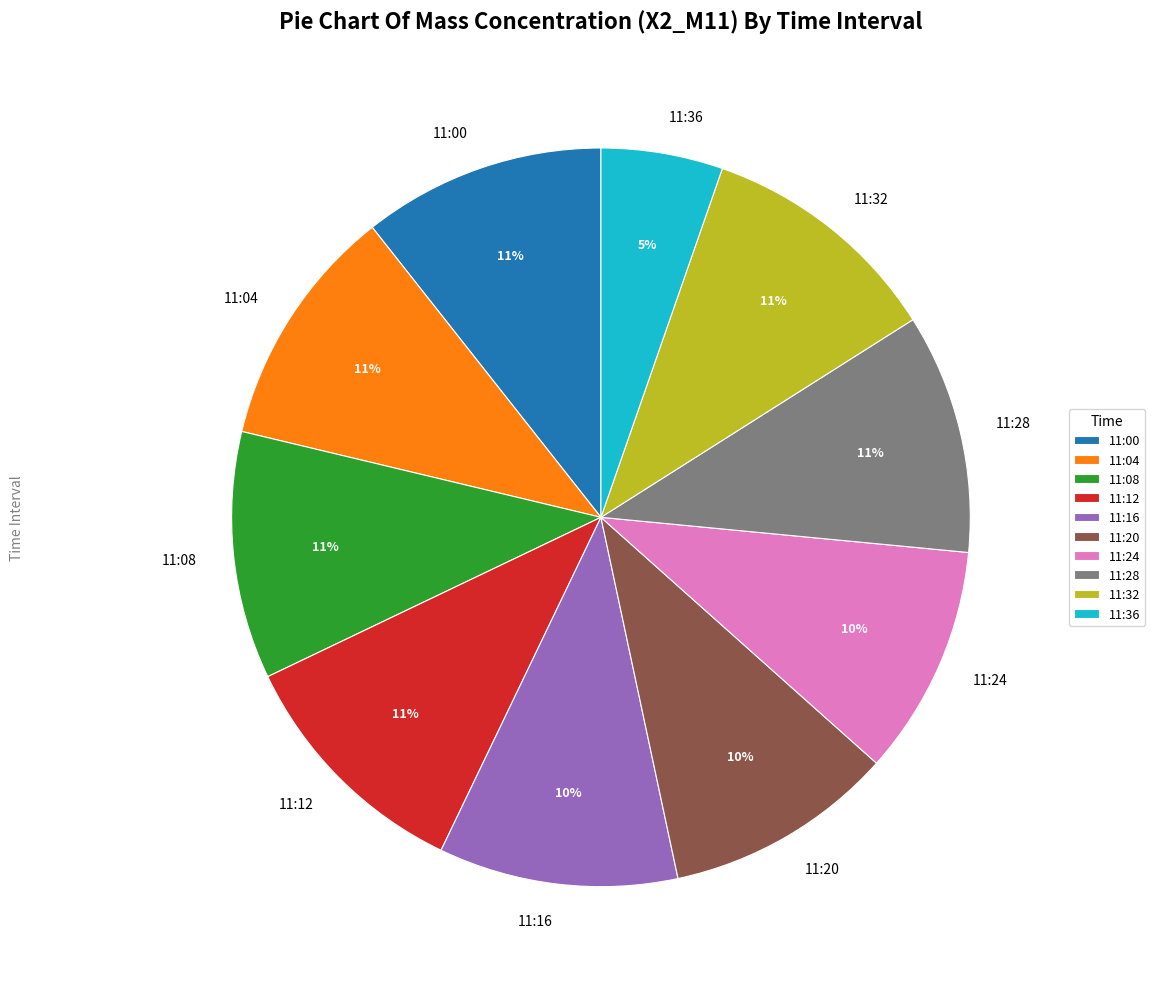

To the nearest percent, what is the average slice percentage?

10%